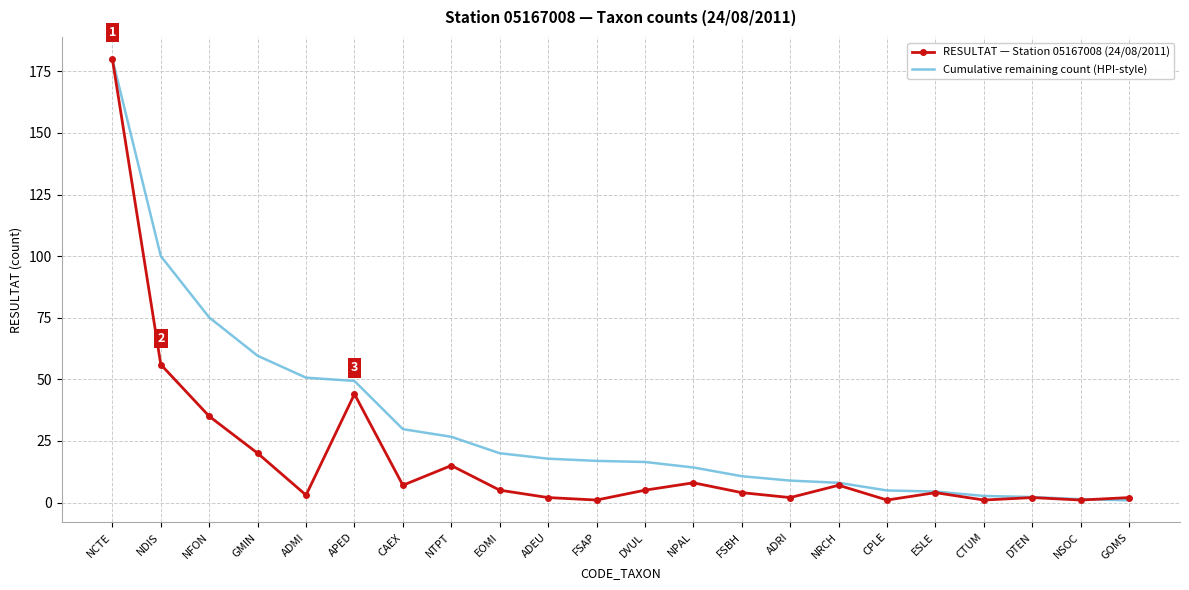

What is the difference between the RESULTAT — Station 05167008 (24/08/2011) values at EOMI and ADMI?

2.0